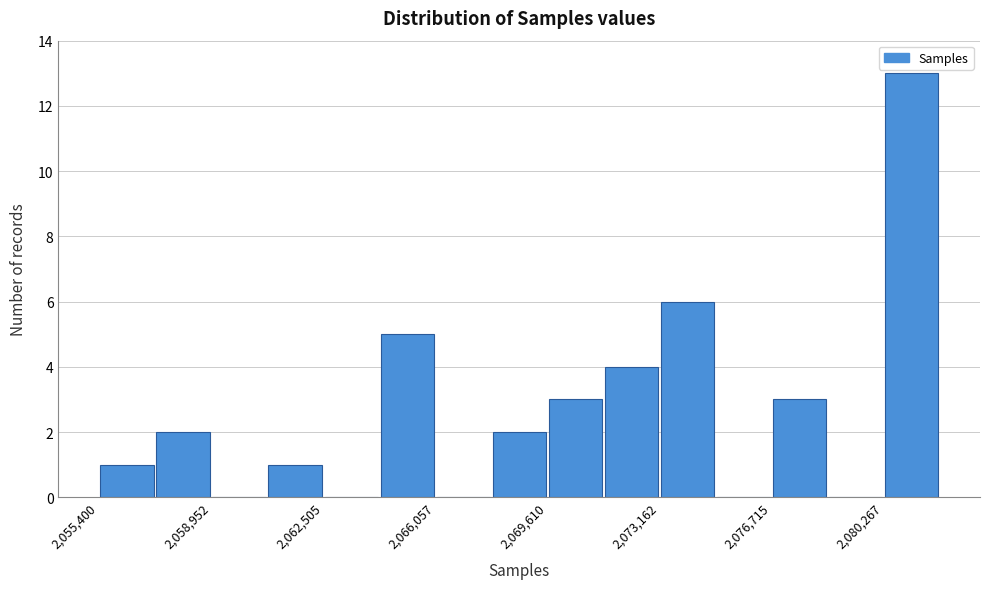

Read against the x-axis, roughly where is the centre of the tallest bar?

2081000